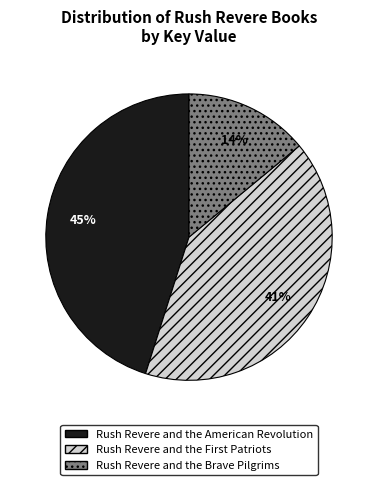

Count the number of slices in the pie.

3